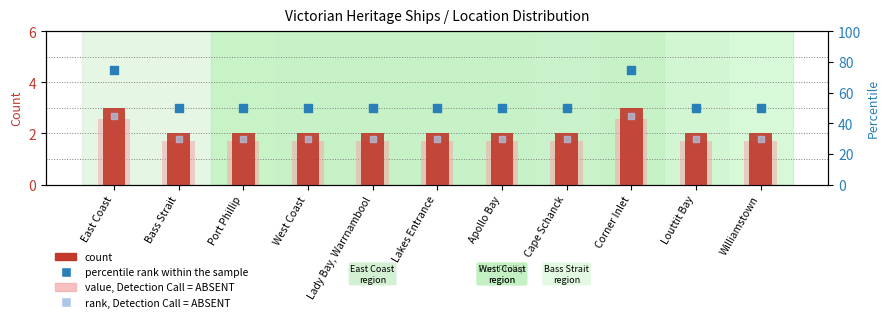

Which series has the largest Y range (max minus min)?

percentile rank within the sample